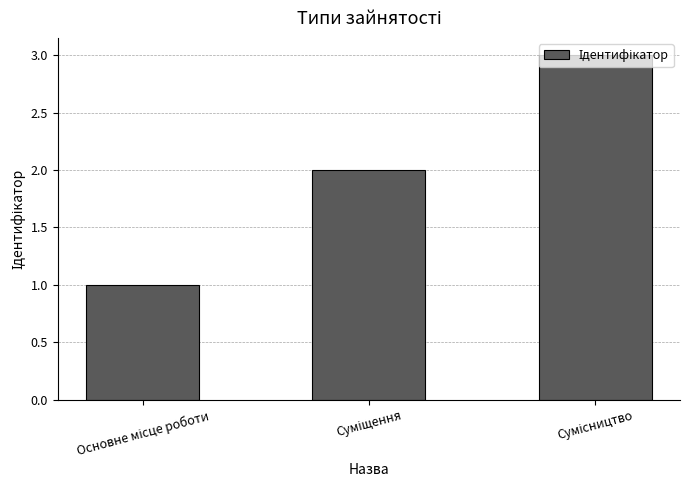

How many values are below 2?

1